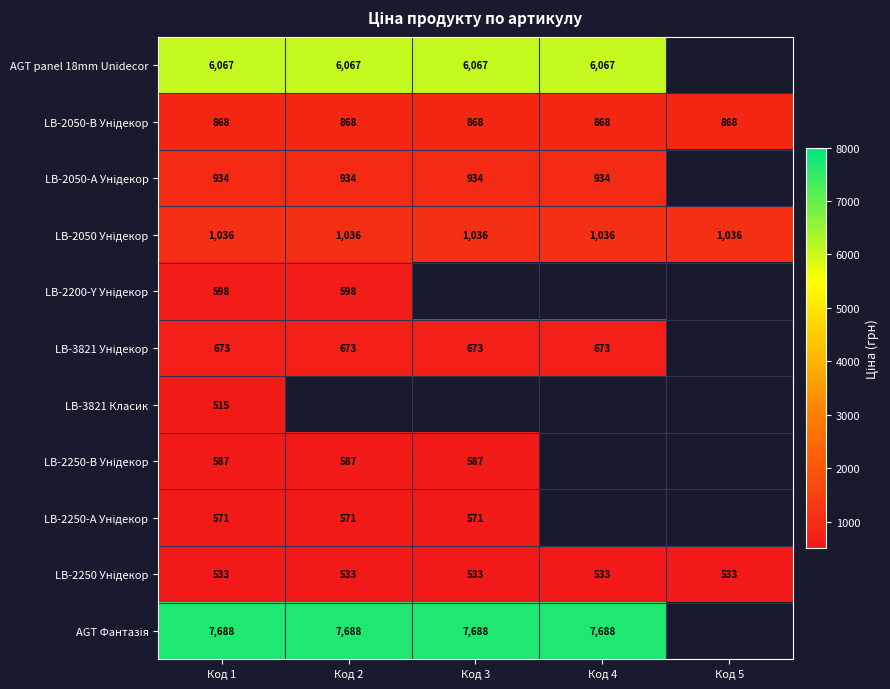

At which category is the sum across all series the highest?

Код 1